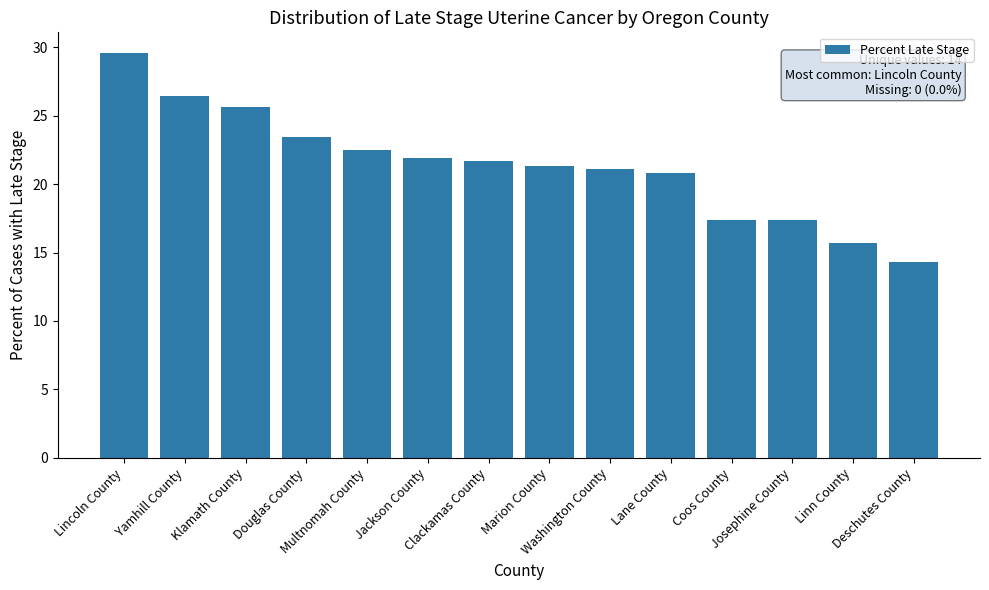

The value at Coos County is 27.2. True or false?

False